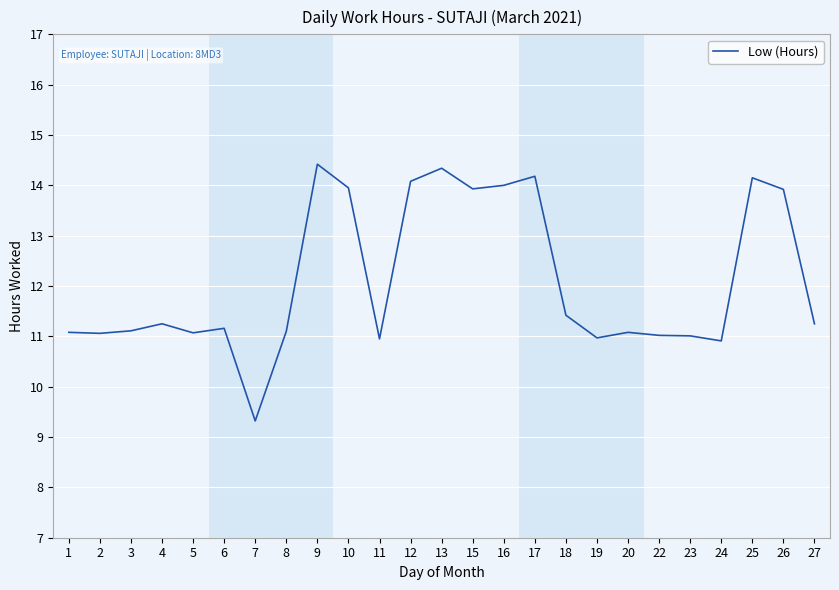

What is the maximum value shown in the chart?

14.4